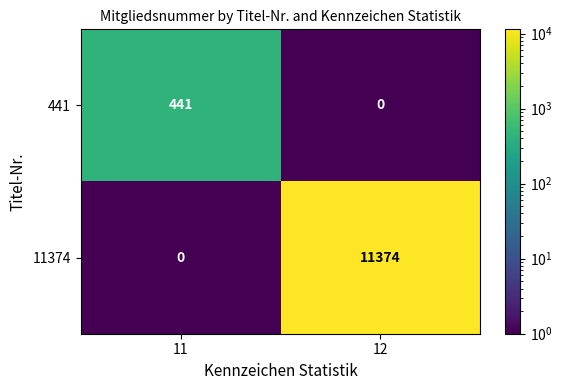

Between 11 and 12, which series saw the biggest shift?

11374